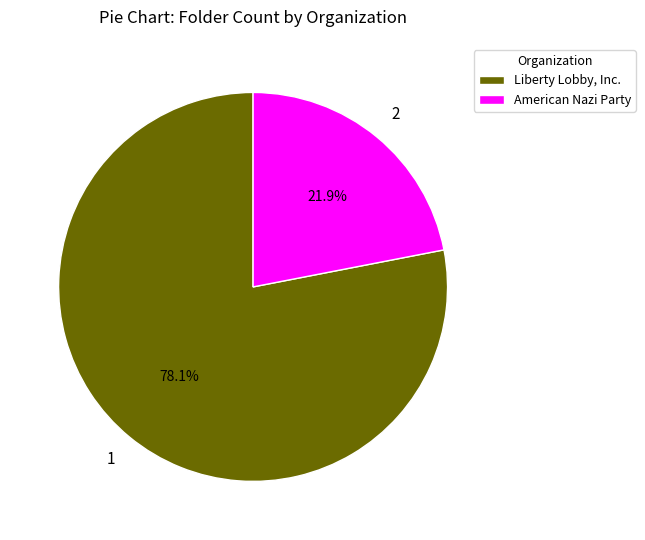

The Liberty Lobby, Inc. slice represents 83% of the pie. True or false?

False